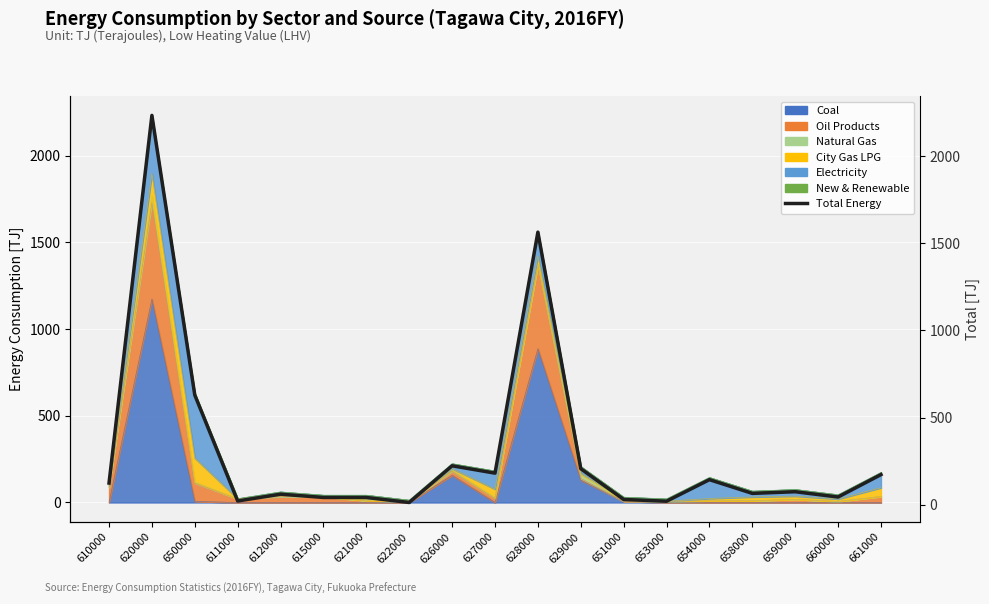

Where is the data nearest to the value 1123?

628000